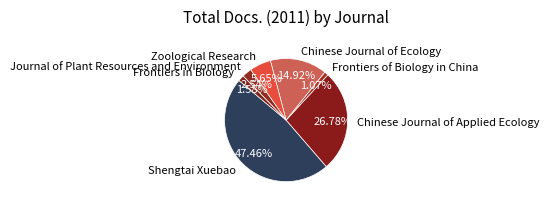

Which category has the biggest portion of the pie?

Shengtai Xuebao